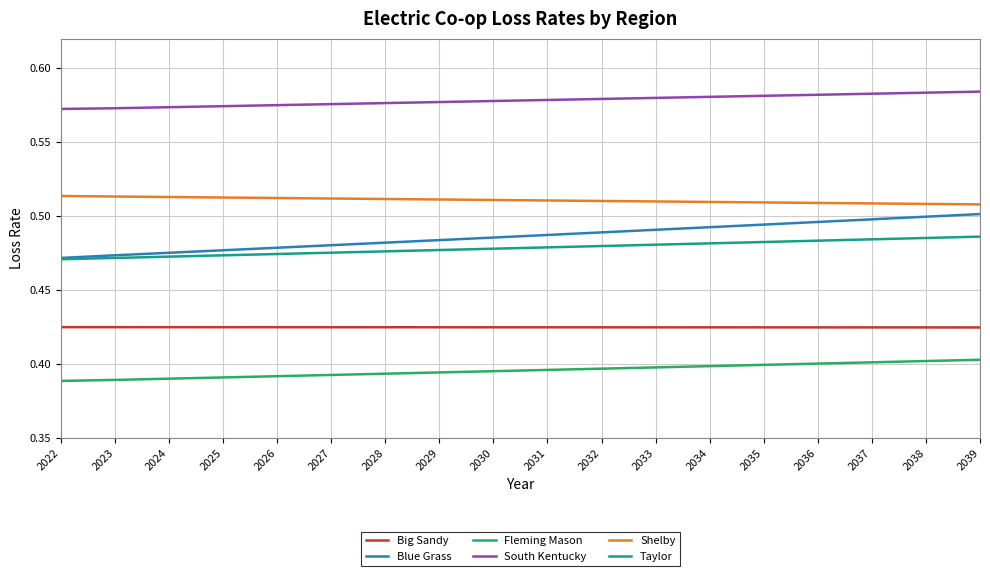

Which series has the largest total across all categories?

South Kentucky